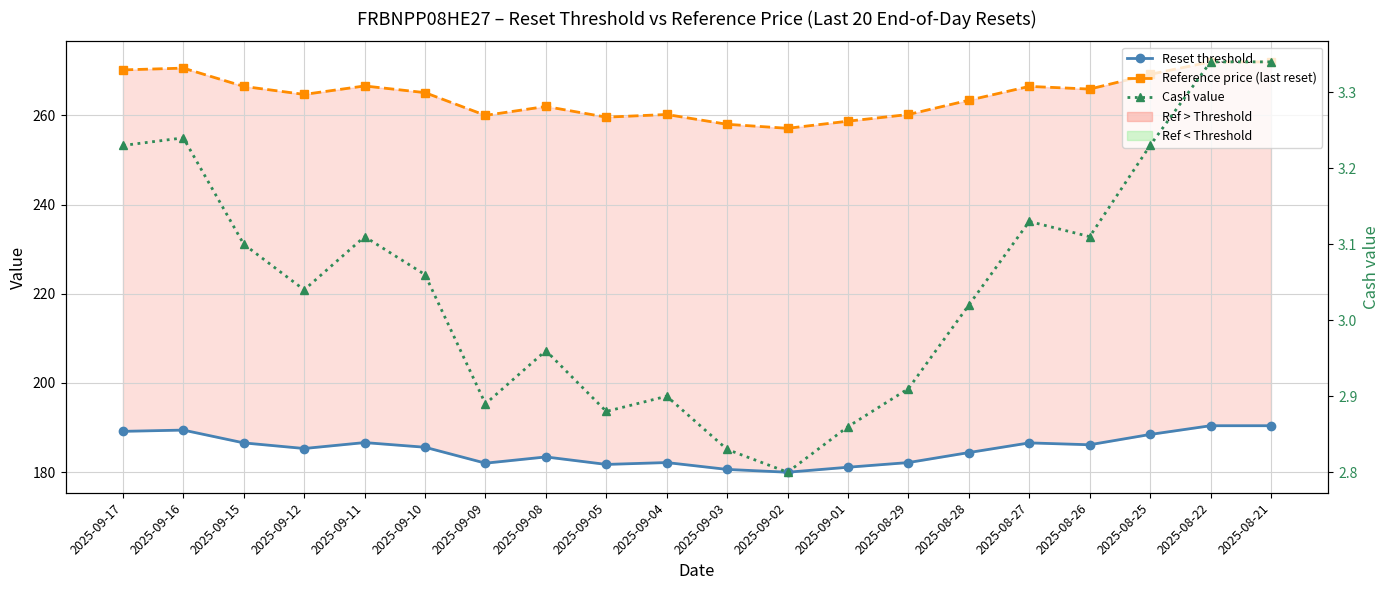

What value does the Cash value series have at 2025-09-03?

2.8